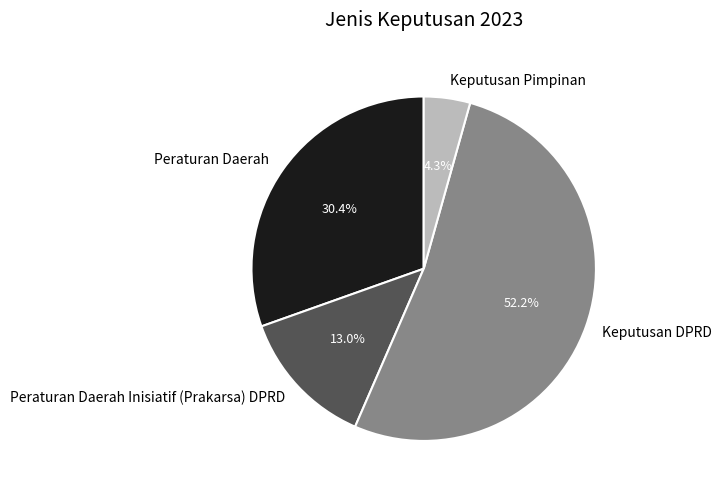

How many segments does this pie chart have?

4